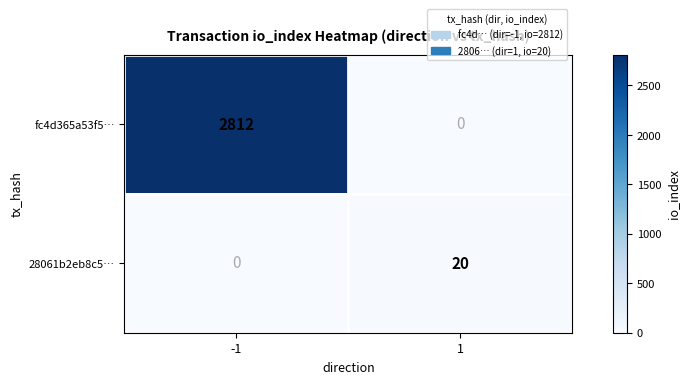

Reading left to right, list all the values displayed in this chart.

fc4d365a53f5…: 2812	0
28061b2eb8c5…: 0	20